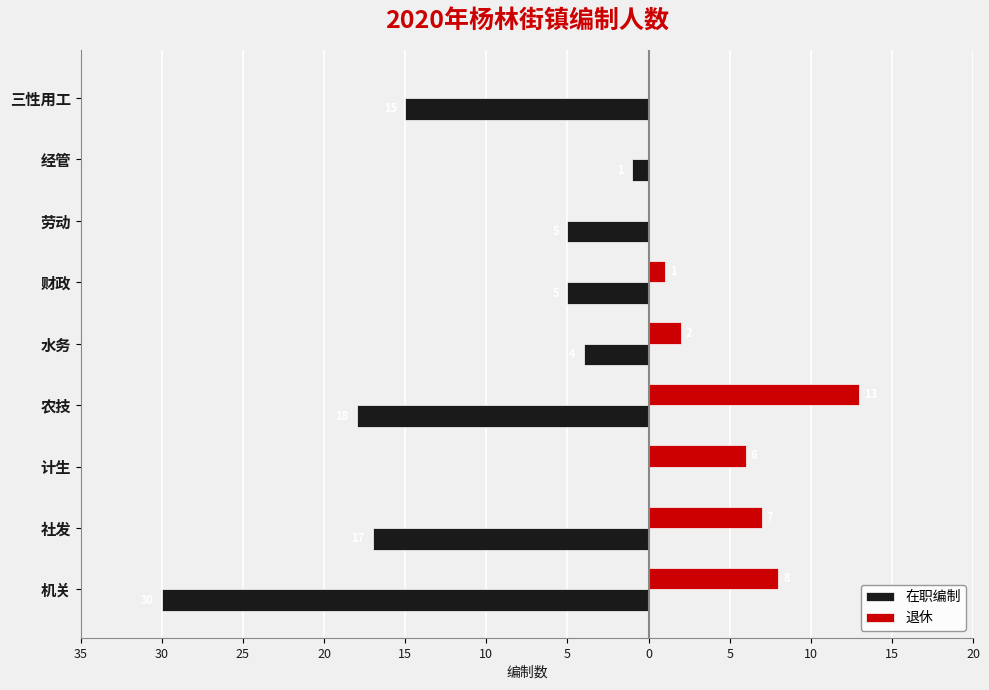

What are all the series names shown in the legend?

在职编制, 退休